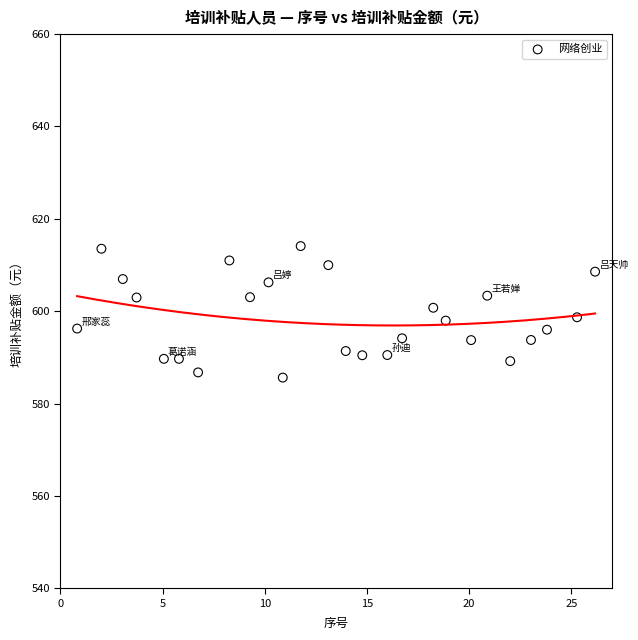

What is the range of Y values (max minus min)?

28.5